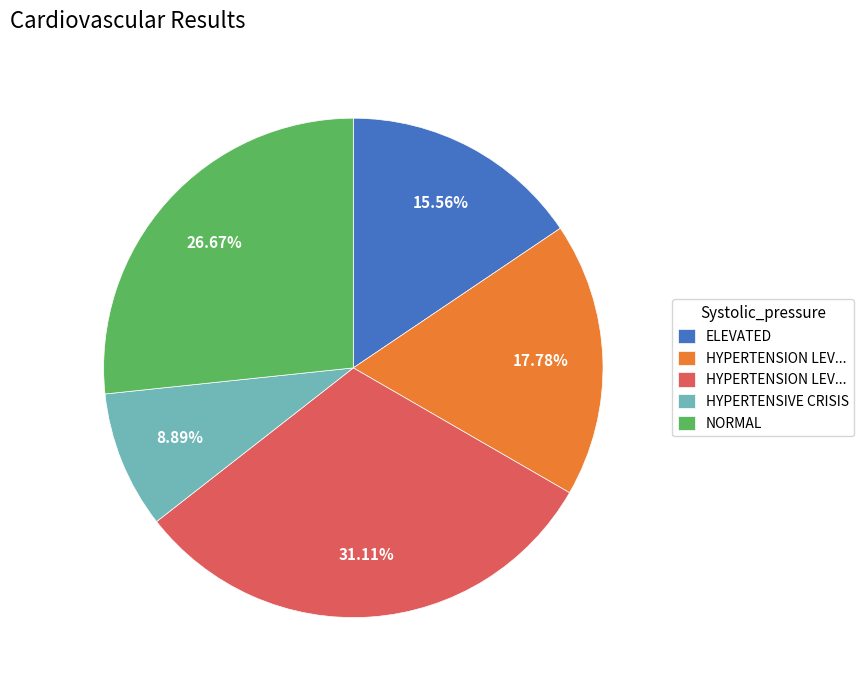

Is there any slice that represents more than half of the pie?

No